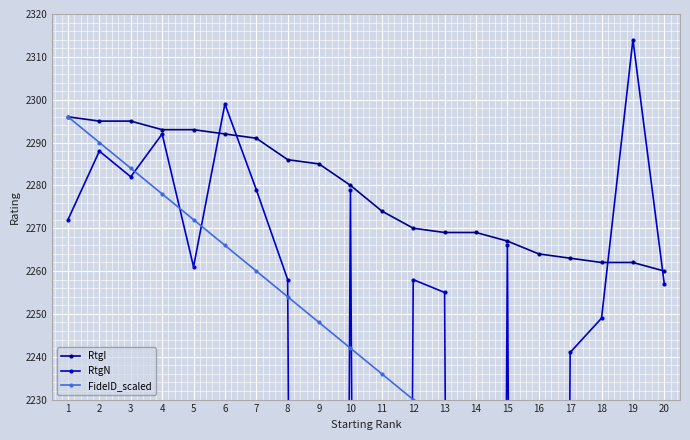

The RtgI series shows 2285 at 9. True or false?

True